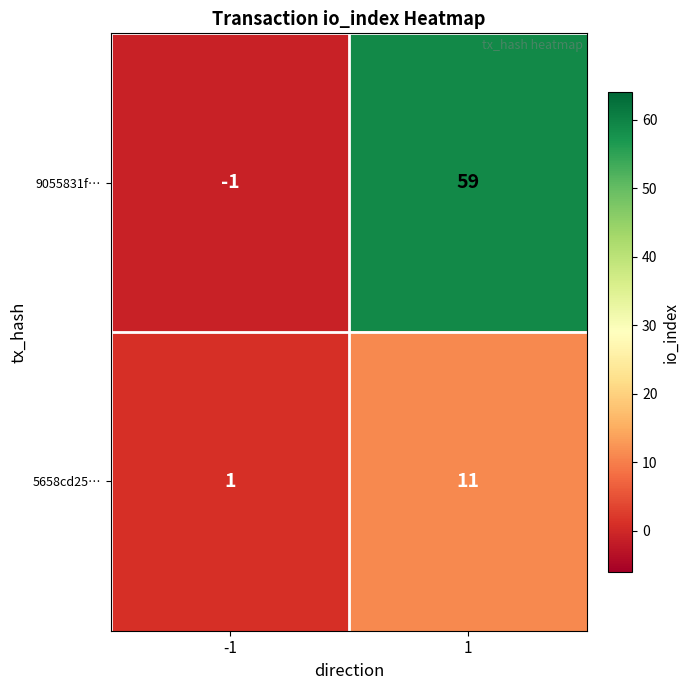

Which label corresponds to the largest value in the chart?

1